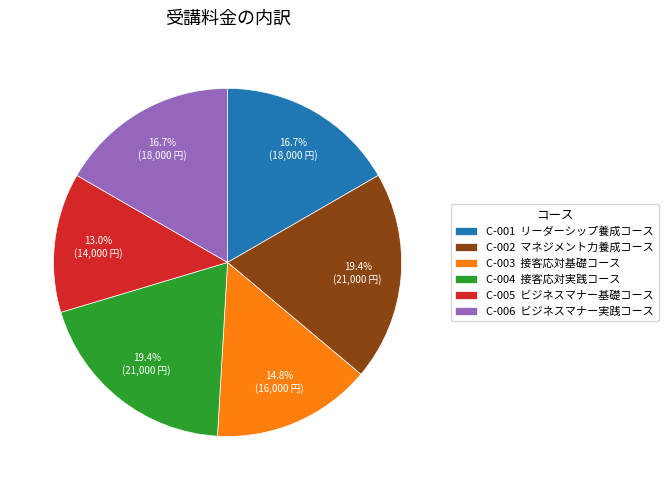

To the nearest percent, what is the difference between the C-005 and C-001 slice percentages?

4%